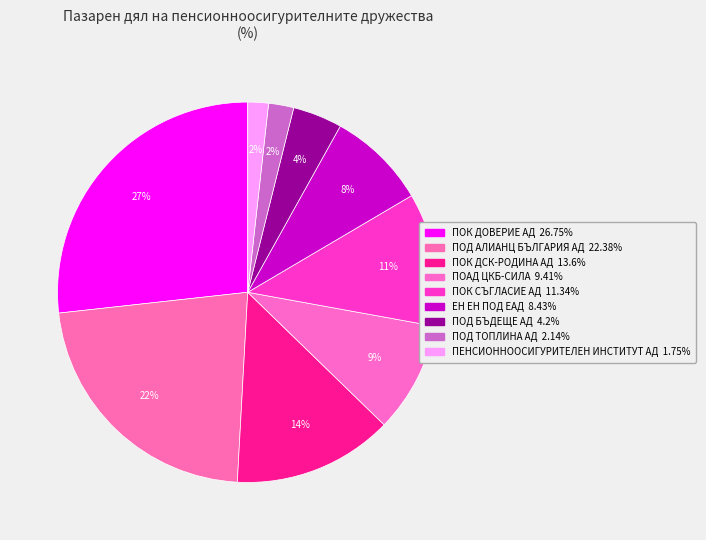

Rank the categories by value from highest to lowest.

ПОК ДОВЕРИЕ АД, ПОД АЛИАНЦ БЪЛГАРИЯ АД, ПОК ДСК-РОДИНА АД, ПОК СЪГЛАСИЕ АД, ПОАД ЦКБ-СИЛА, ЕН ЕН ПОД ЕАД, ПОД БЪДЕЩЕ АД, ПОД ТОПЛИНА АД, ПЕНСИОННООСИГУРИТЕЛЕН ИНСТИТУТ АД